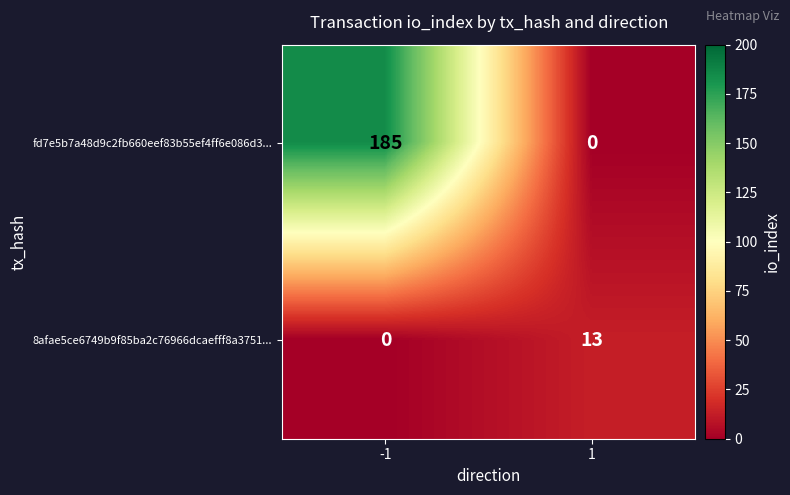

Count the number of categories in the chart.

2